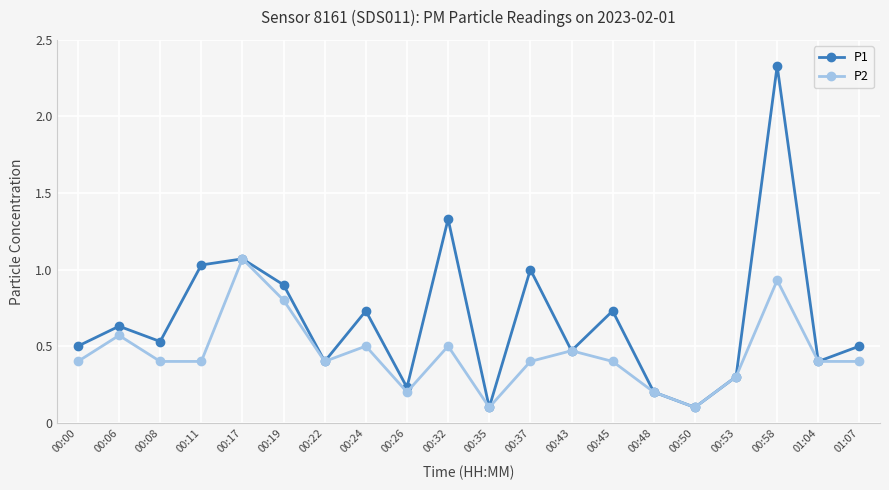

In P1, how many points are higher than both neighbors (excluding endpoints)?

7